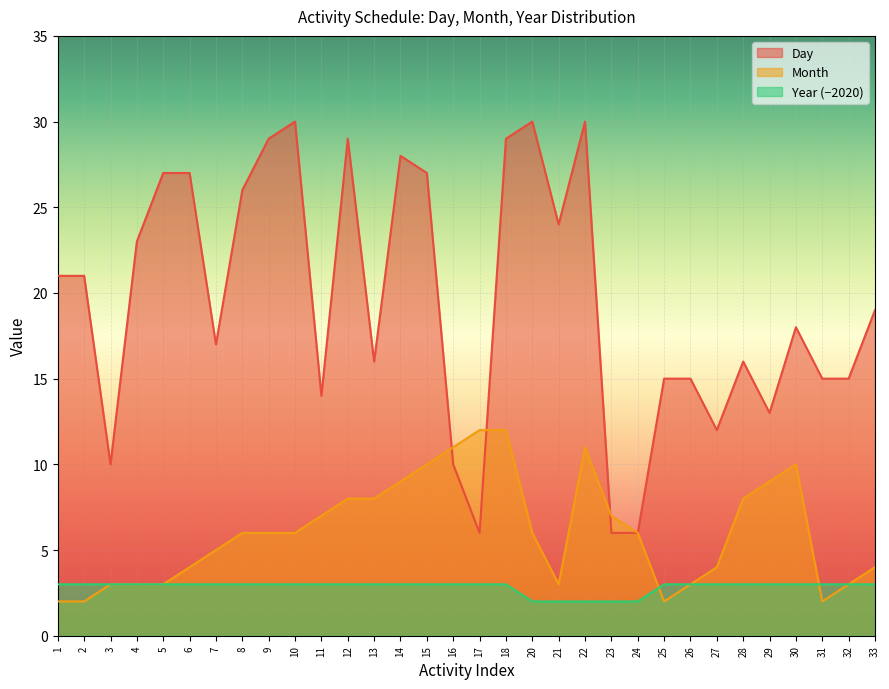

At which label is Year closest to 2?

20